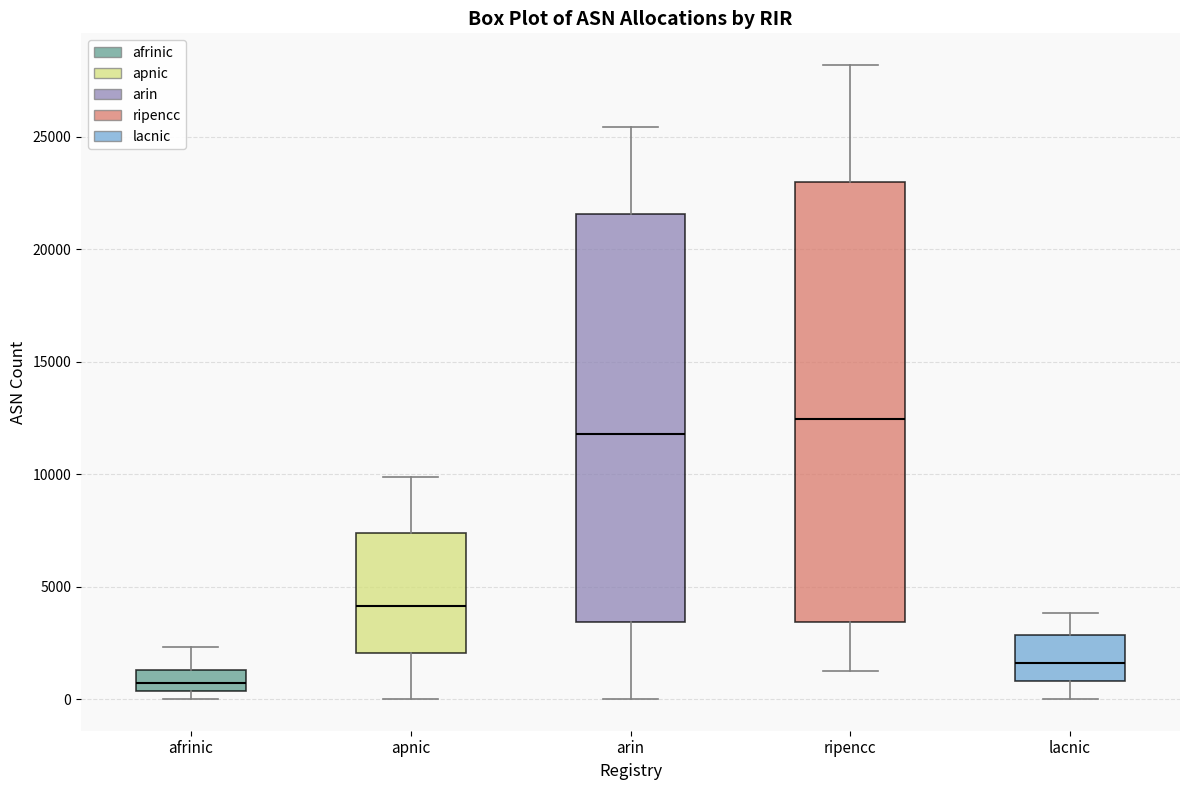

Reading left to right, transcribe this box plot: for each box, give where its median line is, the range the box spans, and where its two whiskers end, as read against the y-axis. The values are not printed on the chart, so give them approximately, as read against the axis.

afrinic: median 500 (inside the box), box 500 to 1500, whiskers 0 to 2500
apnic: median 4000, box 2000 to 7500, whiskers 0 to 10000
arin: median 12000, box 3500 to 21500, whiskers 0 to 25500
ripencc: median 12500, box 3500 to 23000, whiskers 1000 to 28000
lacnic: median 1500, box 1000 to 3000, whiskers 0 to 4000